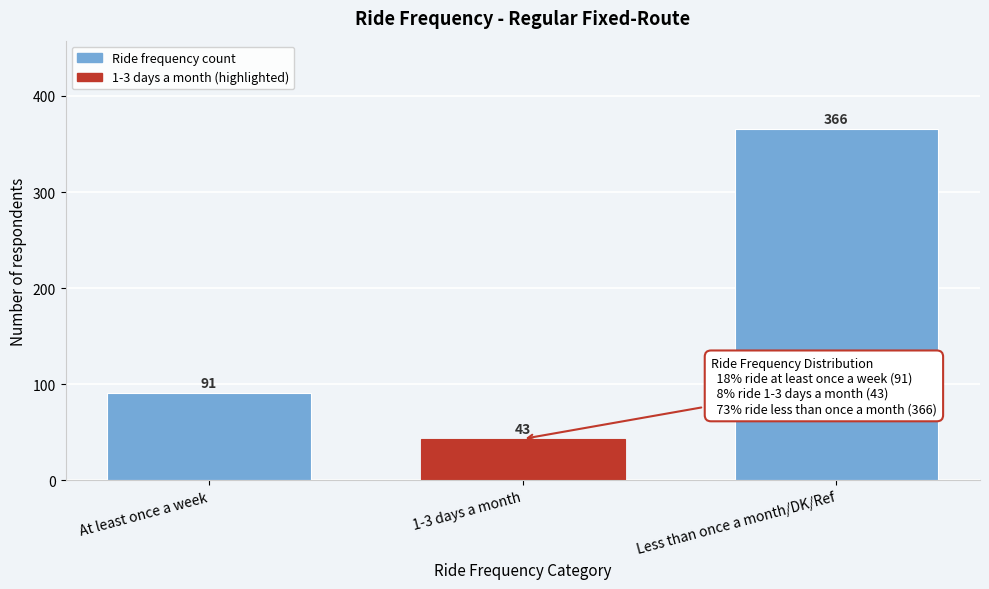

Reading left to right, list all the values displayed in this chart.

At least once a week=91	1-3 days a month=43	Less than once a month/DK/Ref=366